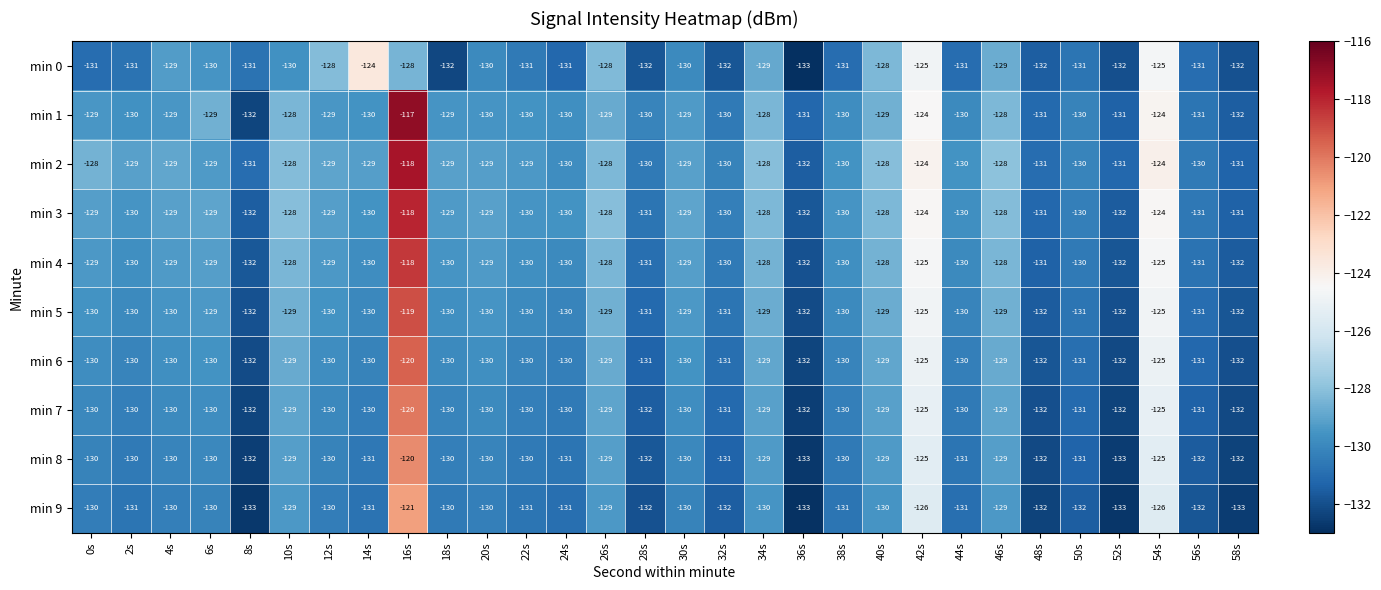

What is the greatest value displayed?

-117